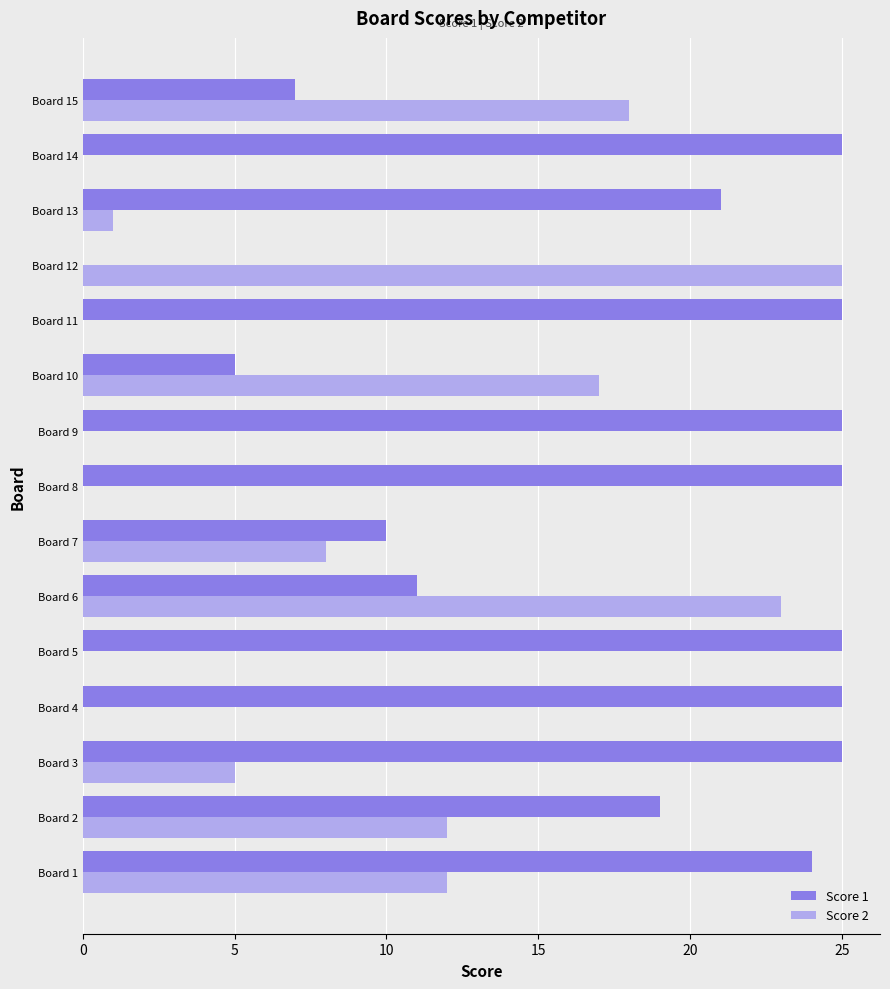

Which series has the largest total across all categories?

Score 1